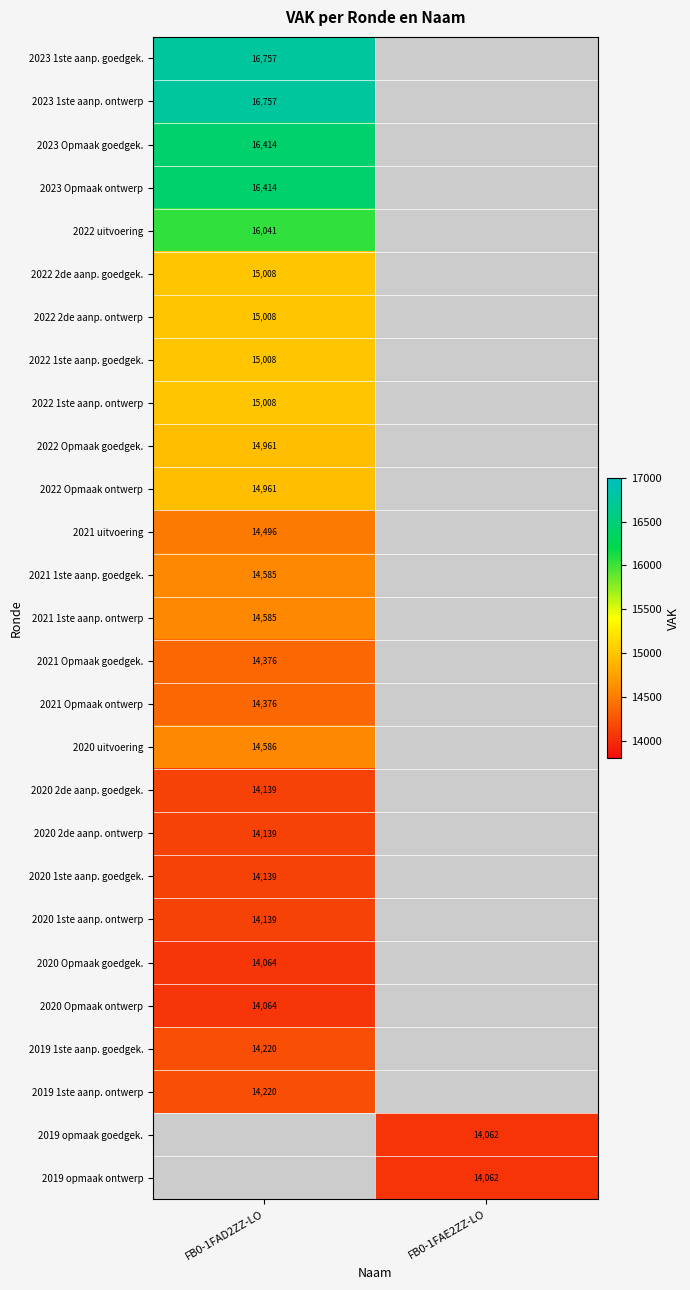

The 2021 1ste aanp. ontwerp series shows 14585 at FB0-1FAD2ZZ-LO. True or false?

True